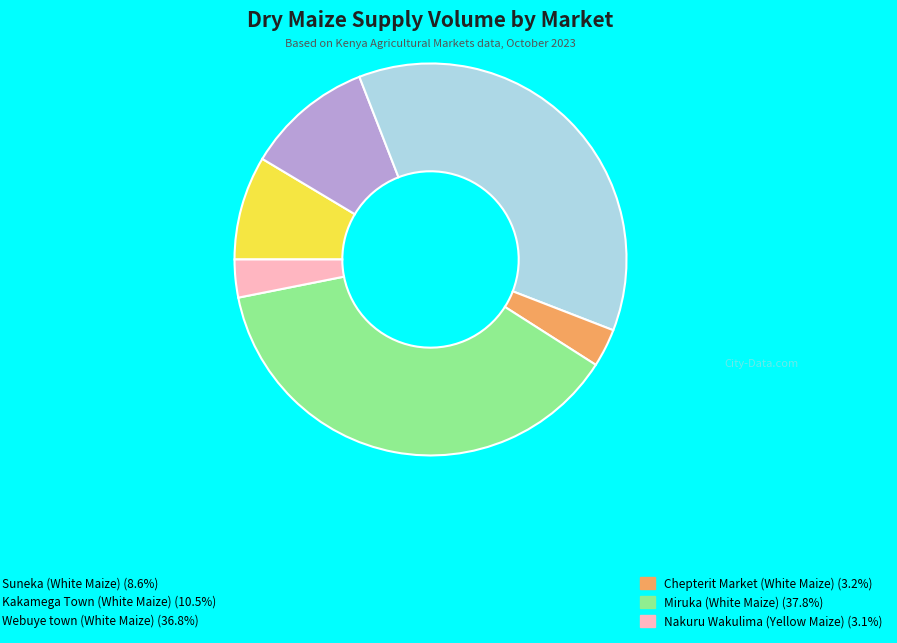

Count the number of slices in the pie.

6